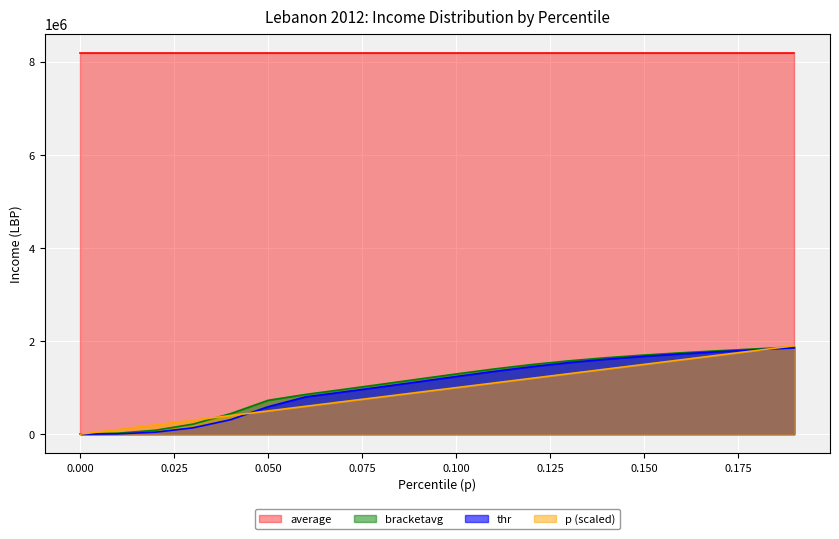

What is the minimum value for thr?

1356.3